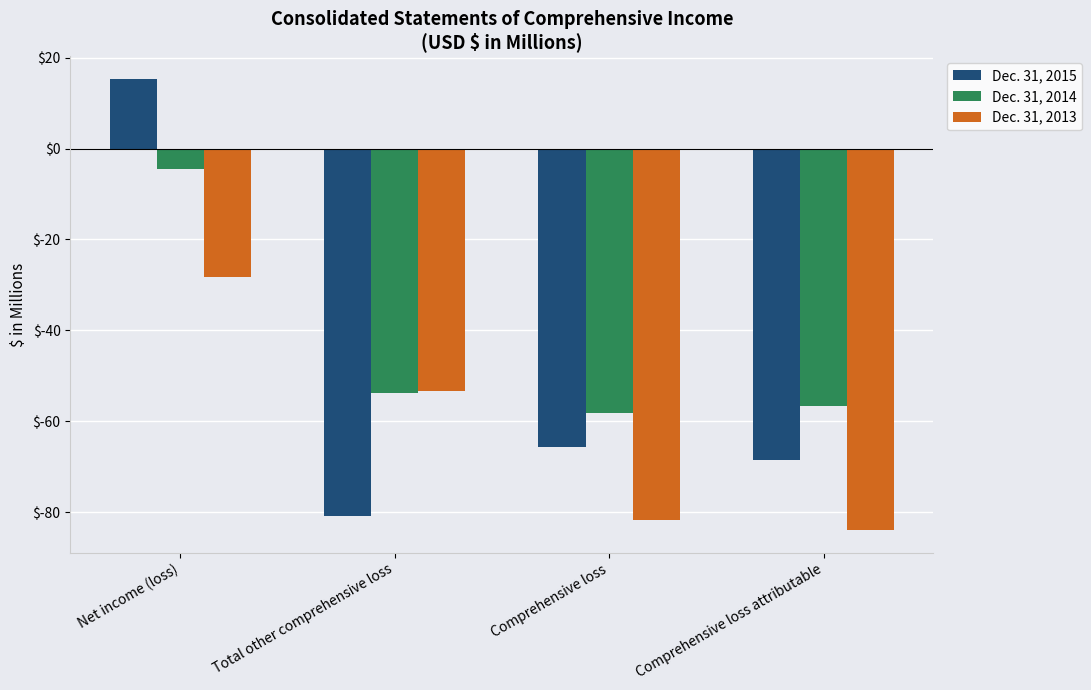

What is the maximum value for Dec. 31, 2014?

-4.4